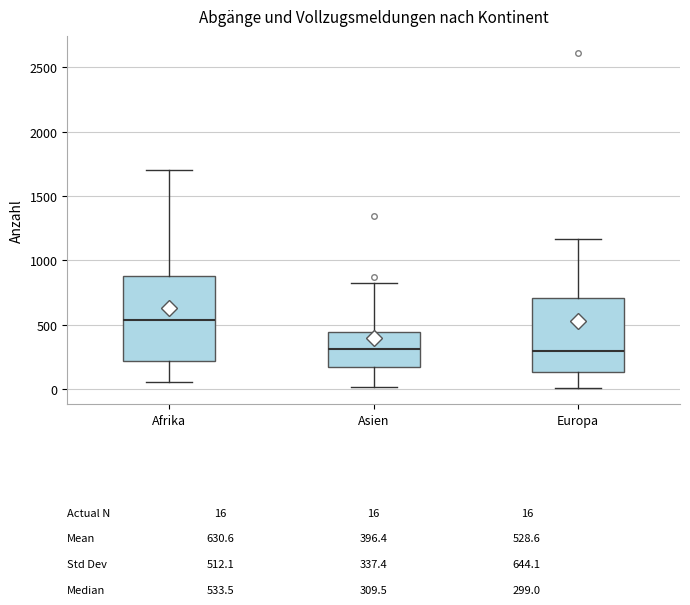

Which box is the tallest, from its lower edge to its upper edge?

Afrika